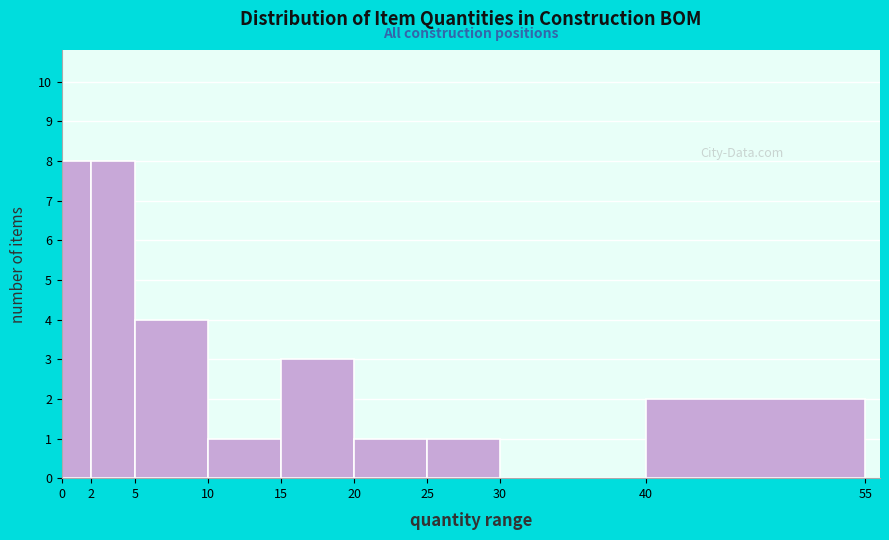

Reading left to right, transcribe this chart: for each bar, give the range it covers on the x-axis and its height. The values are not printed on the chart, so give them approximately, as read against the axis.

0 to 2: 8
2 to 5: 8
5 to 10: 4
10 to 15: 1
15 to 20: 3
20 to 25: 1
25 to 30: 1
30 to 40: 0
40 to 55: 2